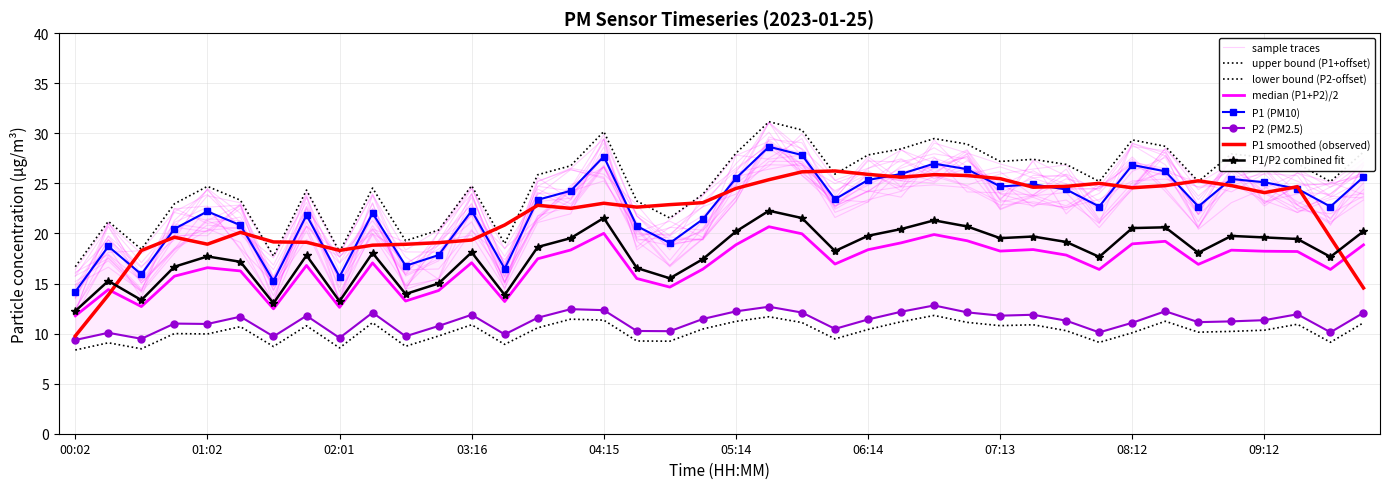

True or false: P1 and P2 cross at least once.

False